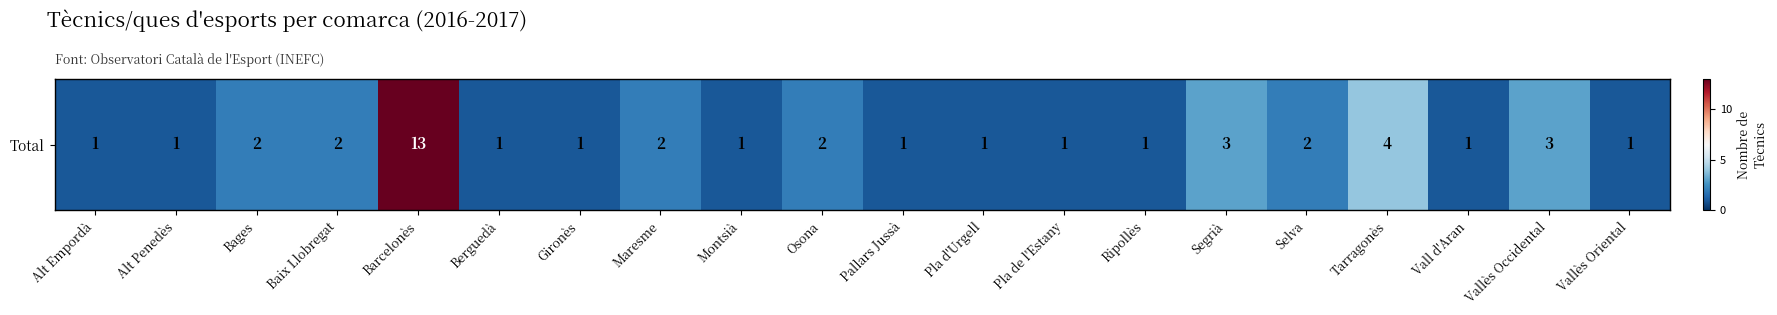

Reading left to right, extract all data points from this chart.

Alt Empordà=1	Alt Penedès=1	Bages=2	Baix Llobregat=2	Barcelonès=13	Berguedà=1	Gironès=1	Maresme=2	Montsià=1	Osona=2	Pallars Jussà=1	Pla d'Urgell=1	Pla de l'Estany=1	Ripollès=1	Segrià=3	Selva=2	Tarragonès=4	Vall d'Aran=1	Vallès Occidental=3	Vallès Oriental=1